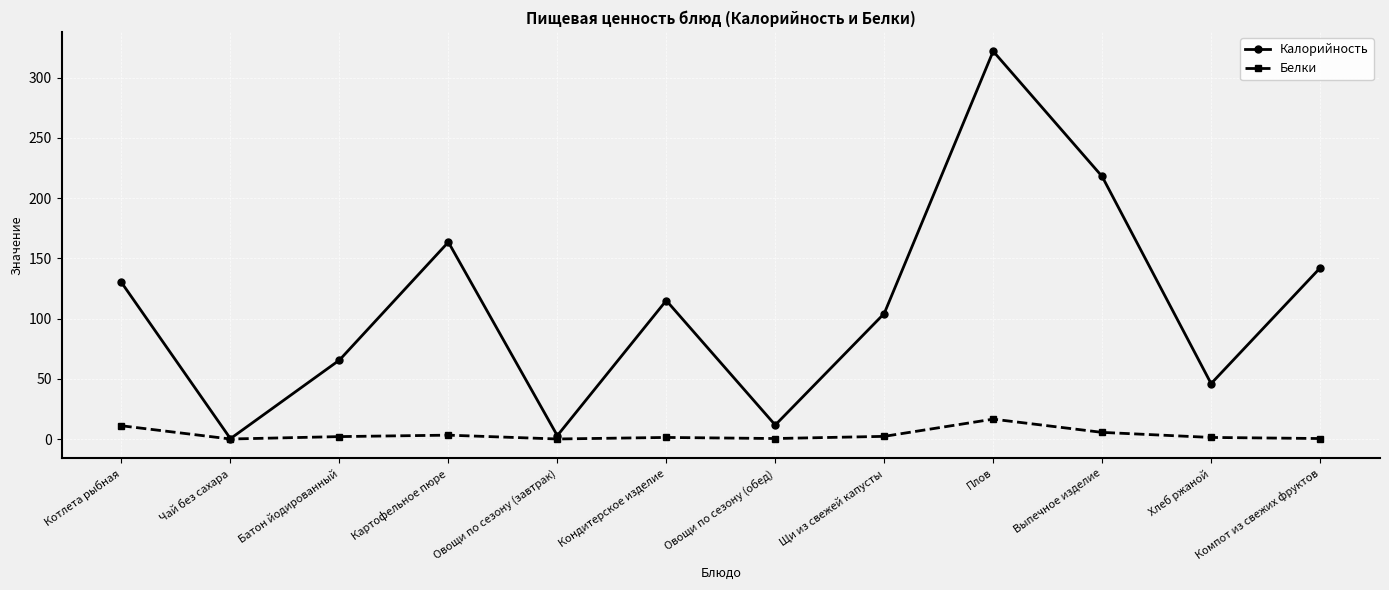

What is the label of the 6th point from the right?

Овощи по сезону (обед)